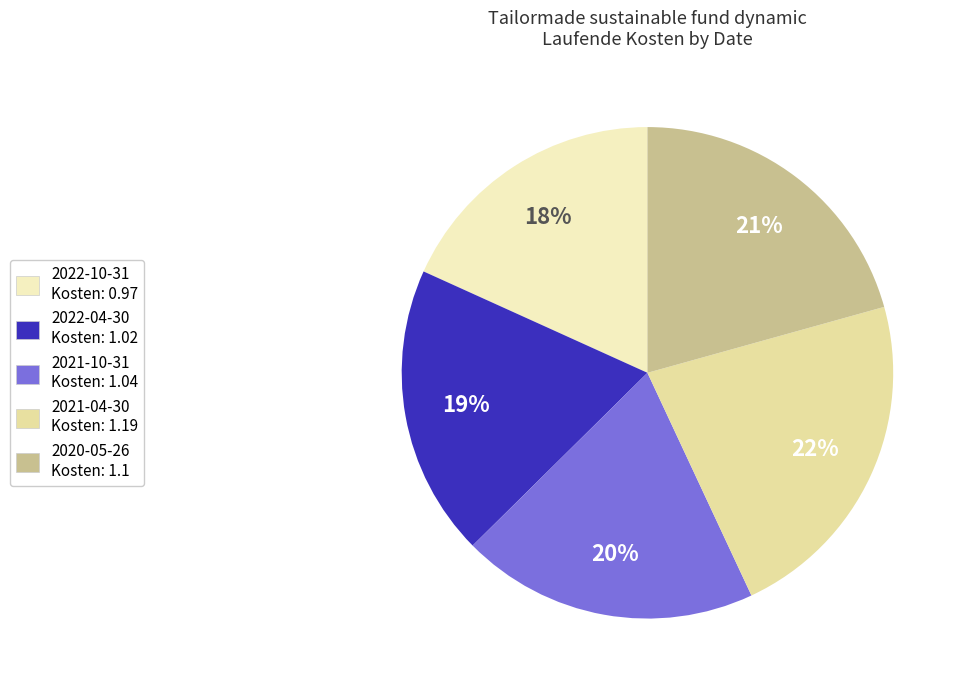

To the nearest percent, what is the difference between the 2020-05-26 and 2021-10-31 slice percentages?

1%